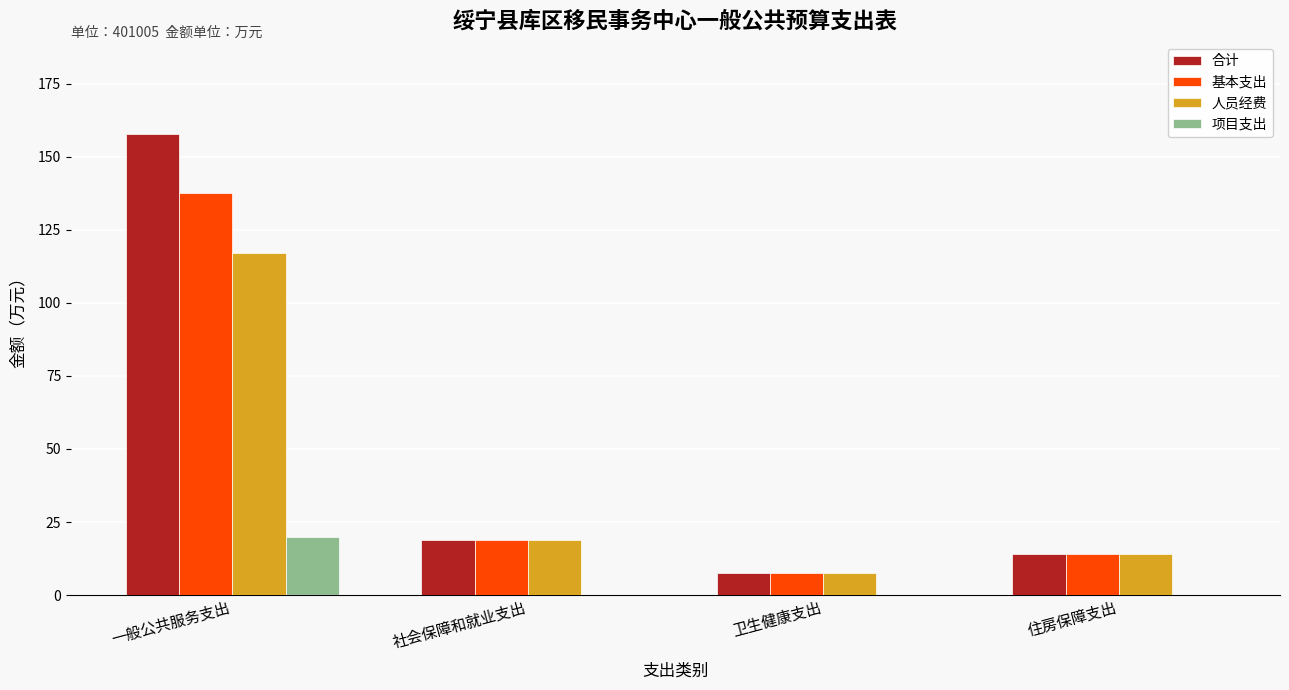

Reading left to right, transcribe all the data shown in this chart.

合计: 一般公共服务支出=157.7	社会保障和就业支出=18.7	卫生健康支出=7.7	住房保障支出=14.0
基本支出: 一般公共服务支出=137.7	社会保障和就业支出=18.7	卫生健康支出=7.7	住房保障支出=14.0
人员经费: 一般公共服务支出=117.1	社会保障和就业支出=18.7	卫生健康支出=7.7	住房保障支出=14.0
项目支出: 一般公共服务支出=20.0	社会保障和就业支出=0.0	卫生健康支出=0.0	住房保障支出=0.0